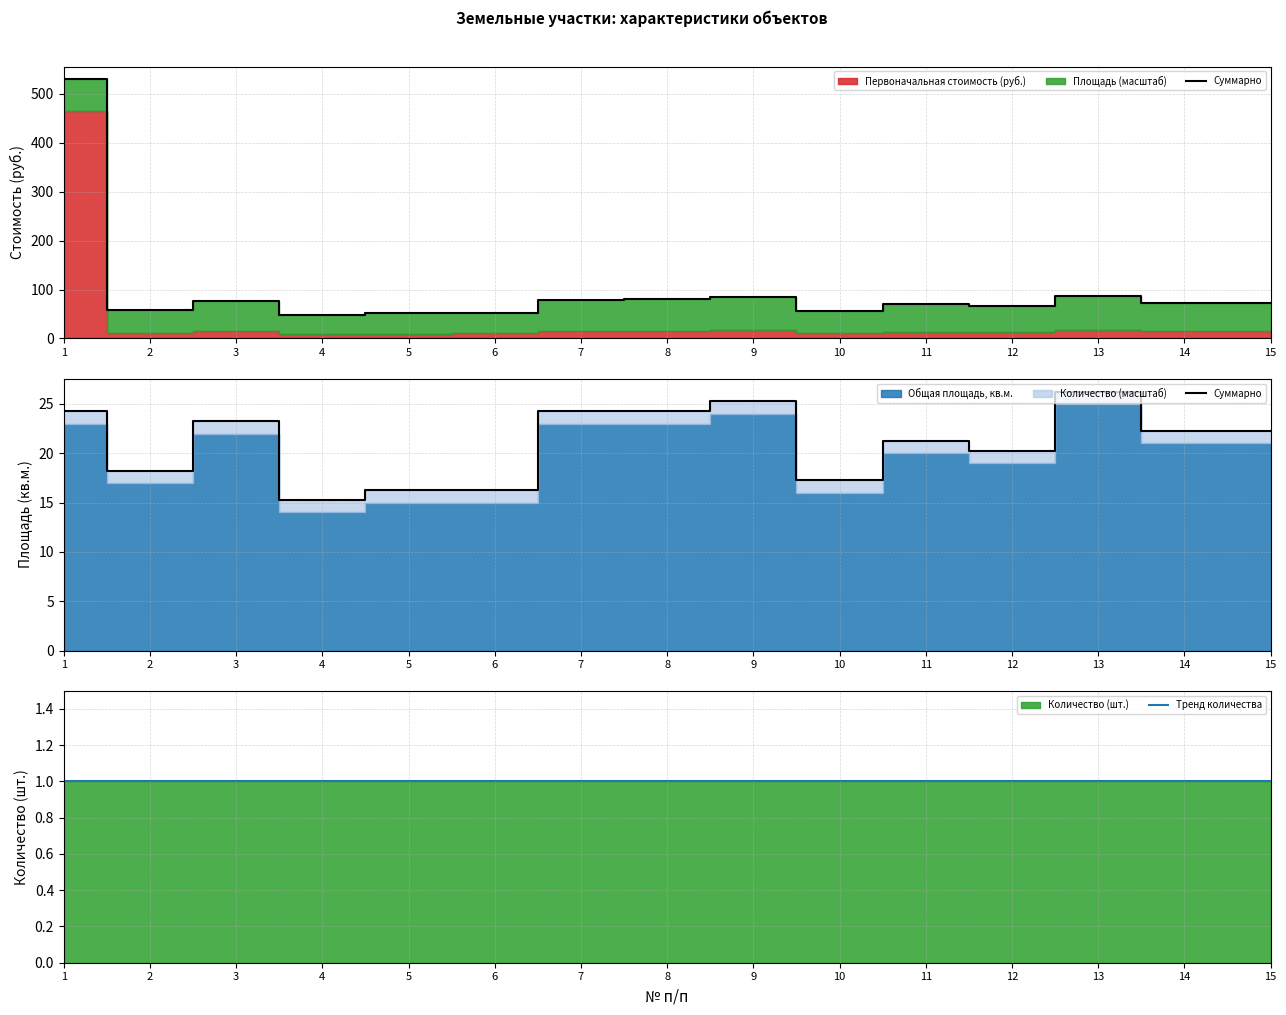

What is the sum of all Суммарно values?

316.8